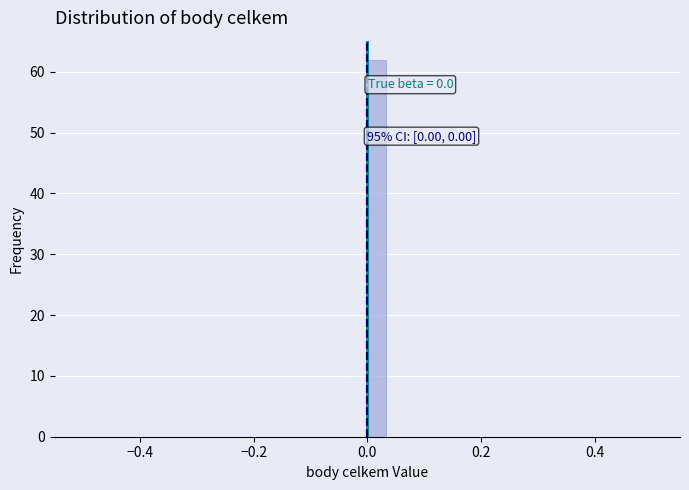

Around what value on the x-axis is the tallest bar? Give the approximate position of its centre, as read against the axis.

0.02